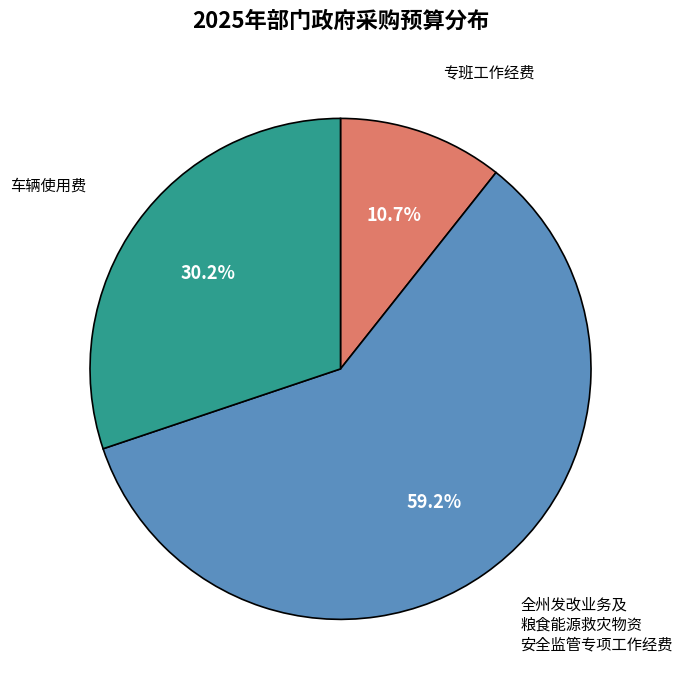

Does any single category account for the majority?

Yes